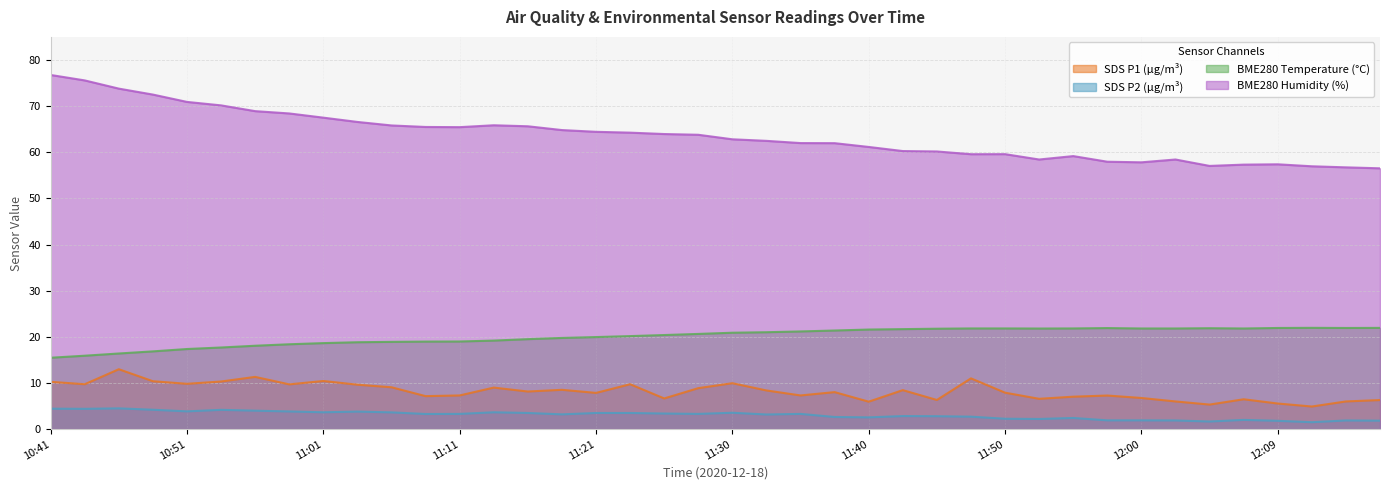

True or false: BME280_humidity has more than 0 points higher than both neighbors.

True